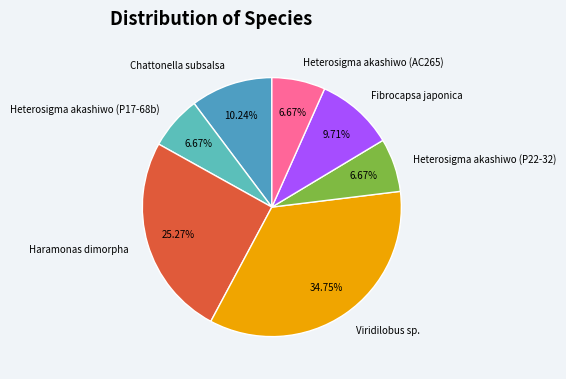

Combined, do Haramonas dimorpha and Heterosigma akashiwo (P17-68b) account for over 50%?

No